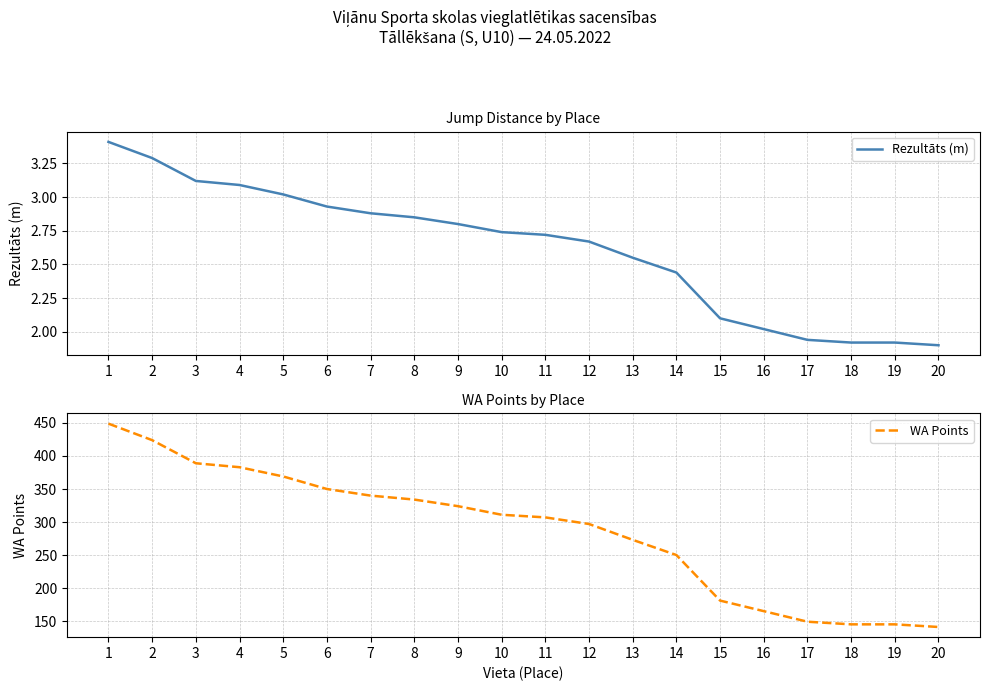

True or false: Rezultāts (m) and WA Points cross at least once.

False